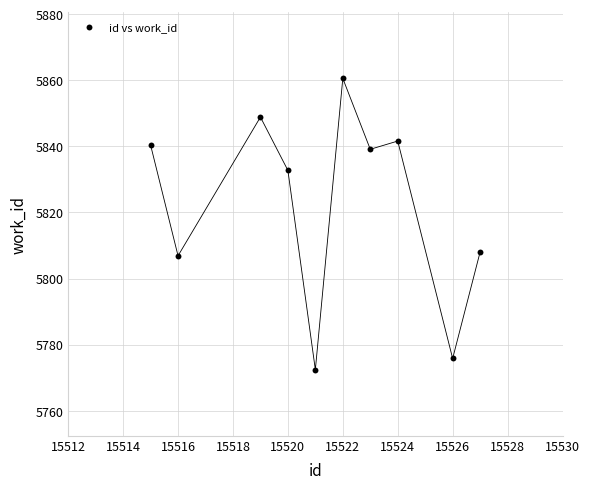

What is the range of X values (max minus min)?

12.0